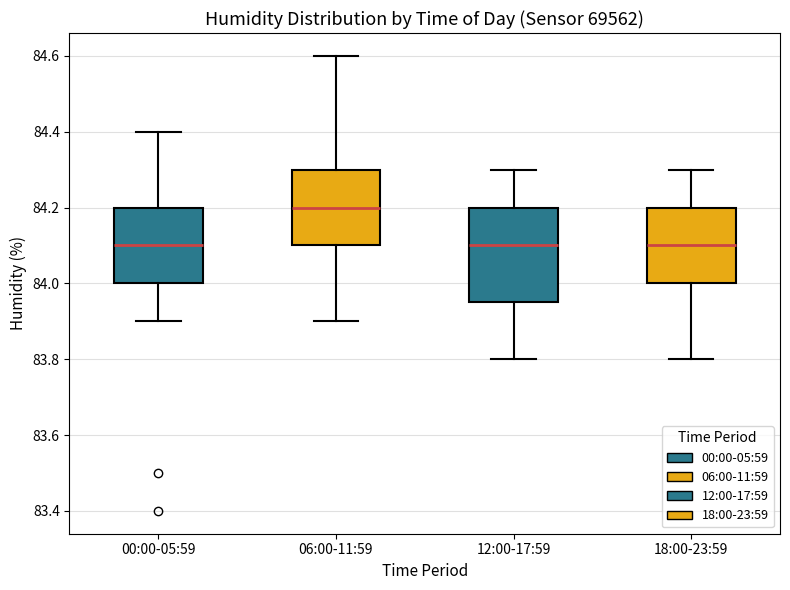

Where is the lower edge of the box for 06:00-11:59 on the y-axis? The values are not printed on the chart, so give them approximately, as read against the axis.

84.10